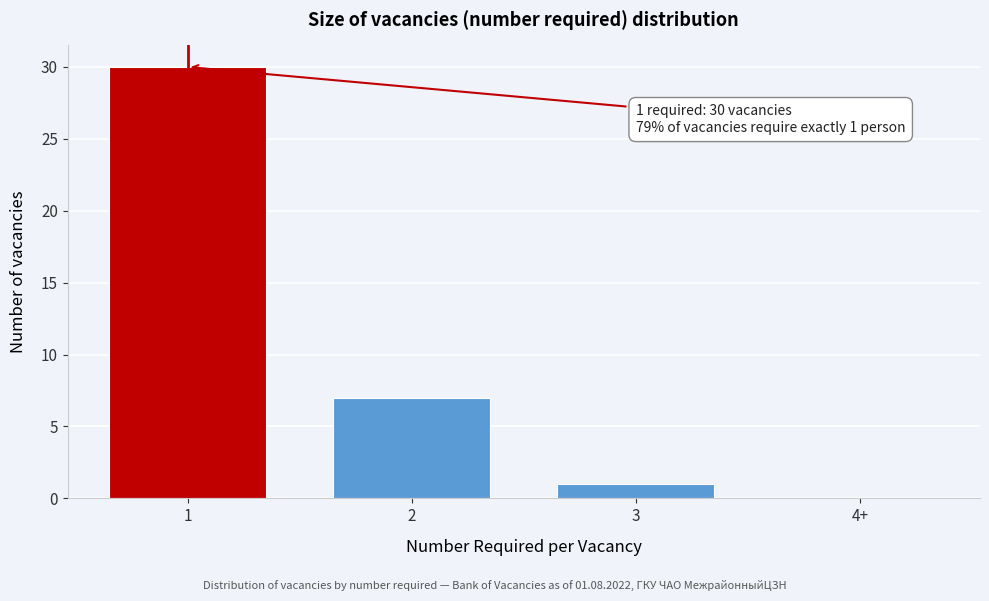

Reading left to right, list all the values displayed in this chart.

1=30	2=7	3=1	4+=0